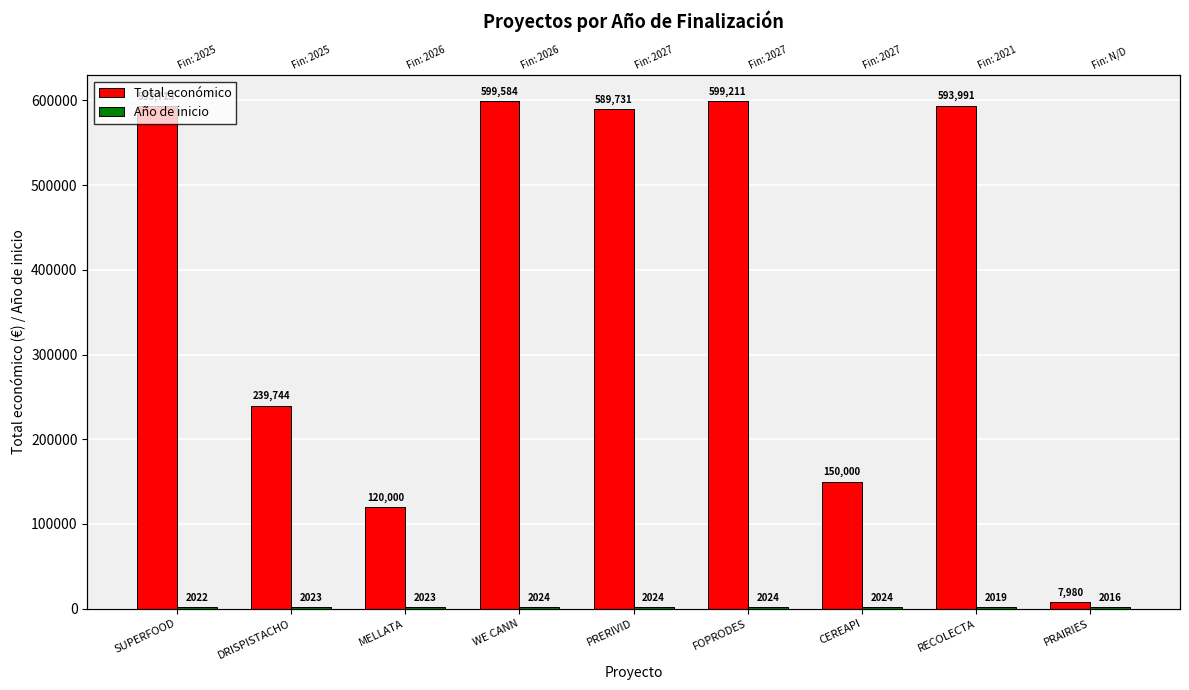

Is it true that Total económico equals 280884 at PRERIVID?

False